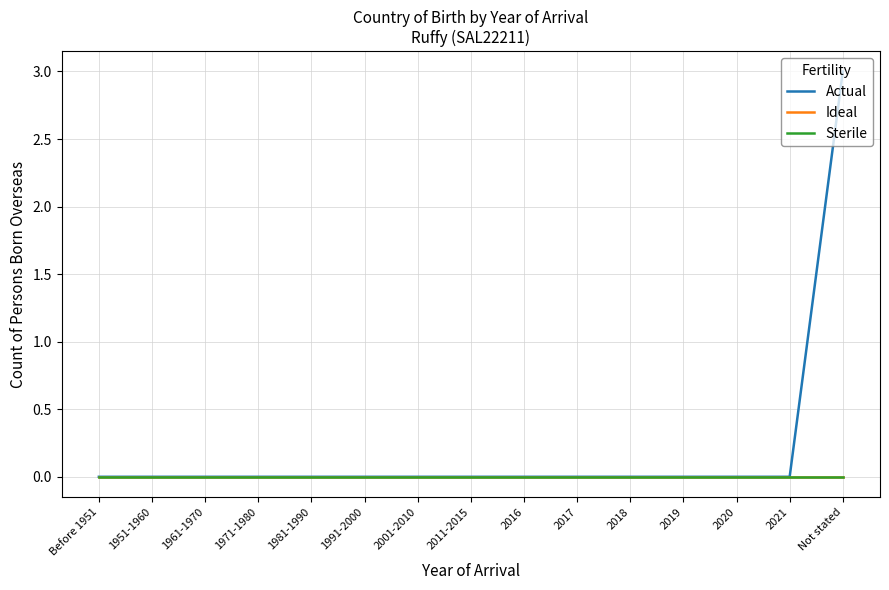

Which label corresponds to the smallest value in the chart?

Before 1951